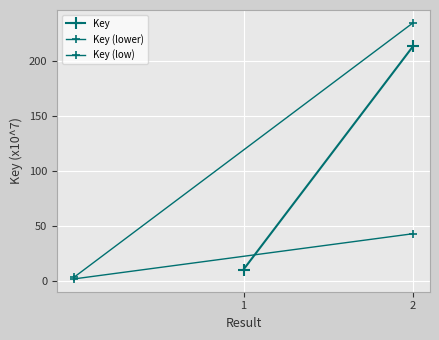

Is it true that Key (lower) equals 4.5 at 1?

False